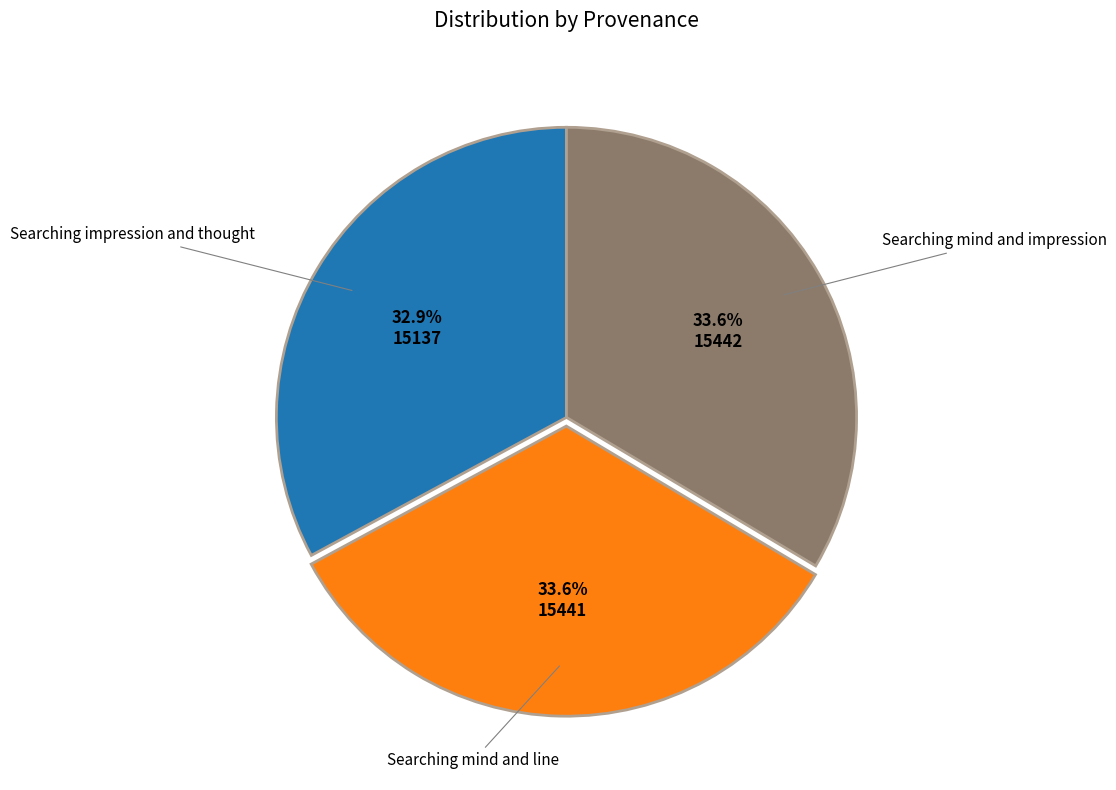

To the nearest percent, what is the difference between the largest and smallest slice percentages?

1%